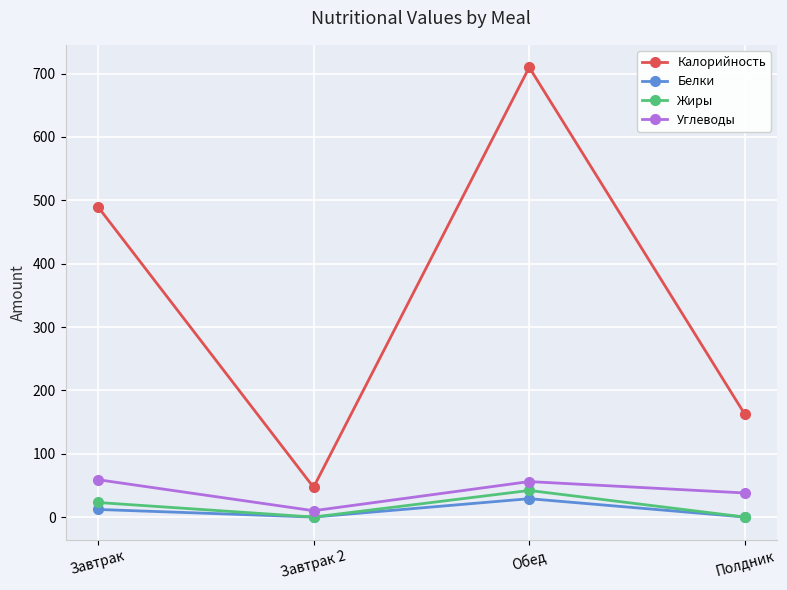

True or false: Калорийность has a value of 722 at Завтрак.

False